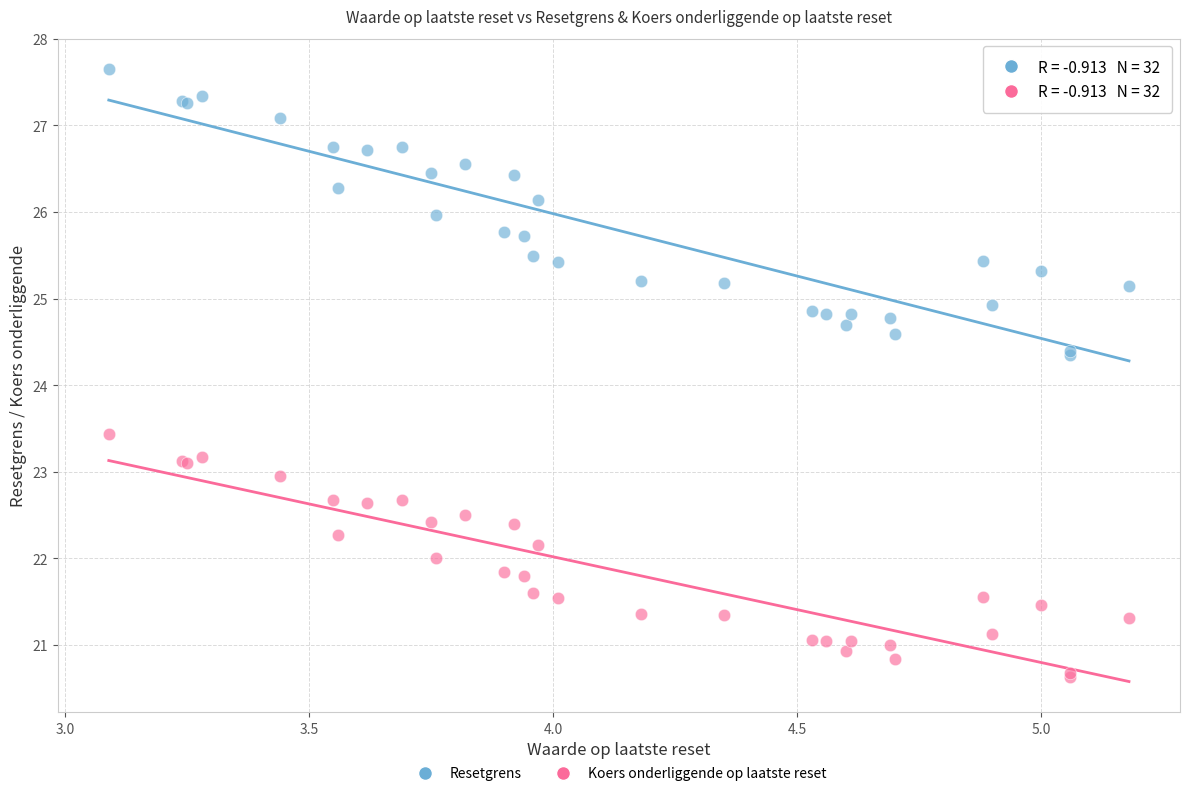

Which series reaches the maximum Y coordinate?

Resetgrens